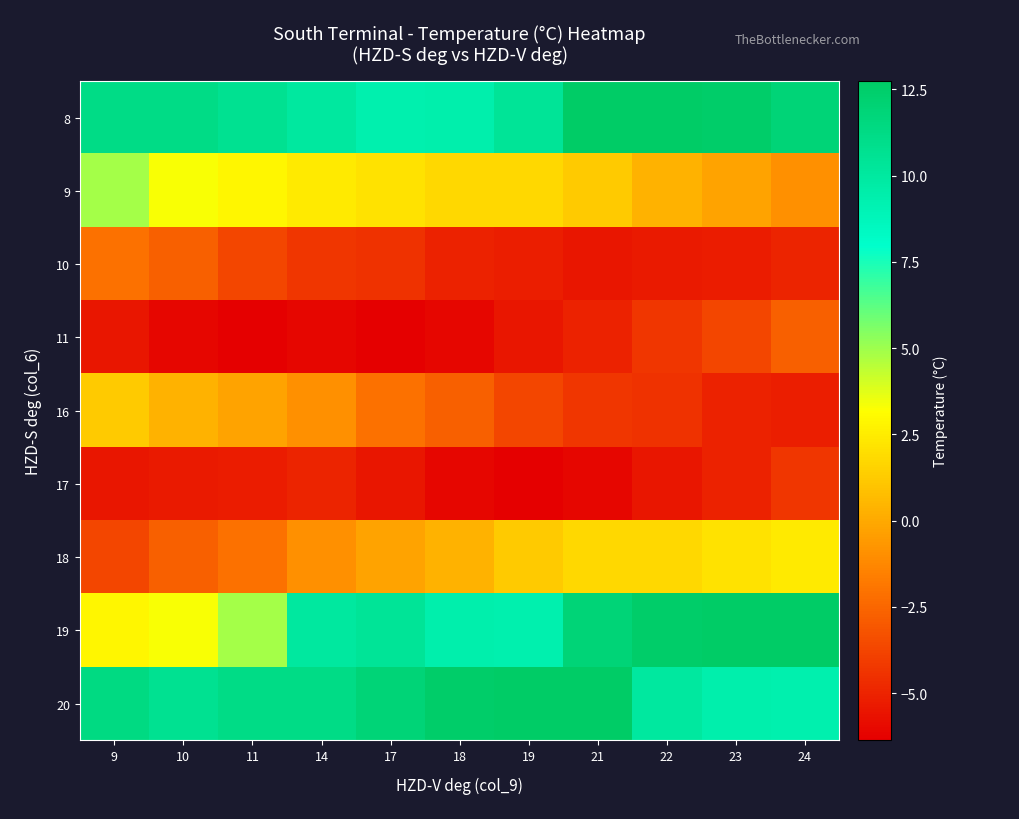

Reading right to left, list all the values displayed in this chart.

8: 24=11.9	23=12.6	22=12.7	21=12.7	19=10.4	18=9.4	17=9.3	14=10.0	11=10.7	10=11.2	9=11.2
9: 24=-0.9	23=-0.2	22=0.3	21=1.2	19=1.7	18=1.8	17=2.1	14=2.4	11=2.8	10=3.3	9=4.8
10: 24=-5.0	23=-5.3	22=-5.3	21=-5.5	19=-5.2	18=-5.1	17=-4.5	14=-4.3	11=-3.7	10=-2.8	9=-2.0
11: 24=-2.8	23=-3.7	22=-4.3	21=-5.1	19=-5.5	18=-6.1	17=-6.4	14=-6.1	11=-6.4	10=-6.1	9=-5.5
16: 24=-5.2	23=-5.1	22=-4.5	21=-4.3	19=-3.7	18=-2.8	17=-2.0	14=-0.9	11=-0.2	10=0.3	9=1.2
17: 24=-4.3	23=-5.1	22=-5.5	21=-6.1	19=-6.4	18=-6.1	17=-5.5	14=-5.0	11=-5.3	10=-5.3	9=-5.5
18: 24=2.4	23=2.1	22=1.8	21=1.7	19=1.2	18=0.3	17=-0.2	14=-0.9	11=-2.0	10=-2.8	9=-3.7
19: 24=12.7	23=12.7	22=12.6	21=11.9	19=9.3	18=9.4	17=10.4	14=10.0	11=4.8	10=3.3	9=2.8
20: 24=9.3	23=9.4	22=10.0	21=12.7	19=12.7	18=12.6	17=11.9	14=11.2	11=11.2	10=10.7	9=11.4